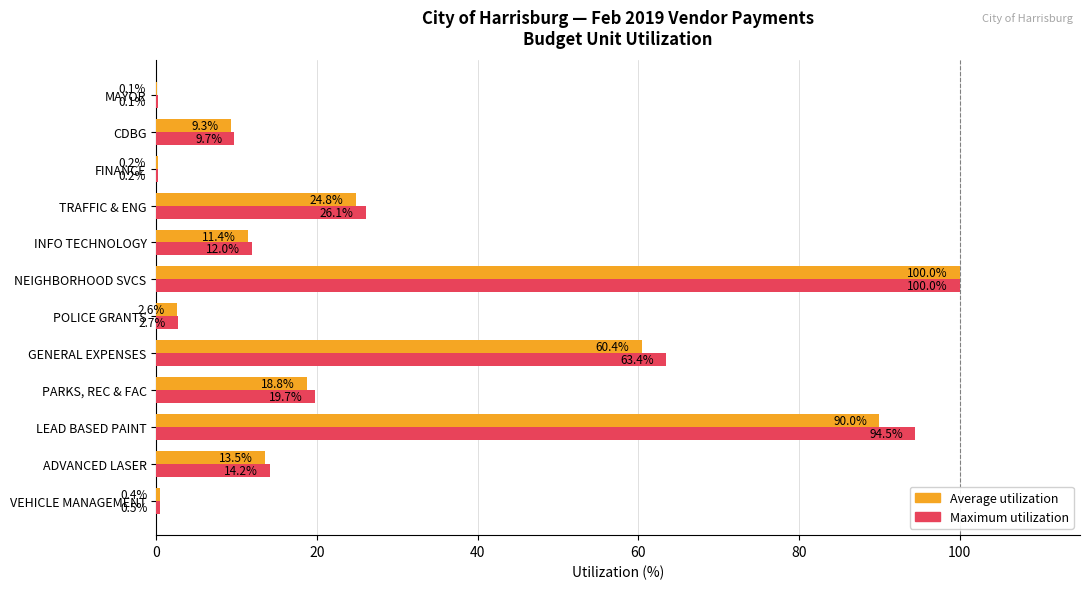

What is the greatest value displayed?

100.0